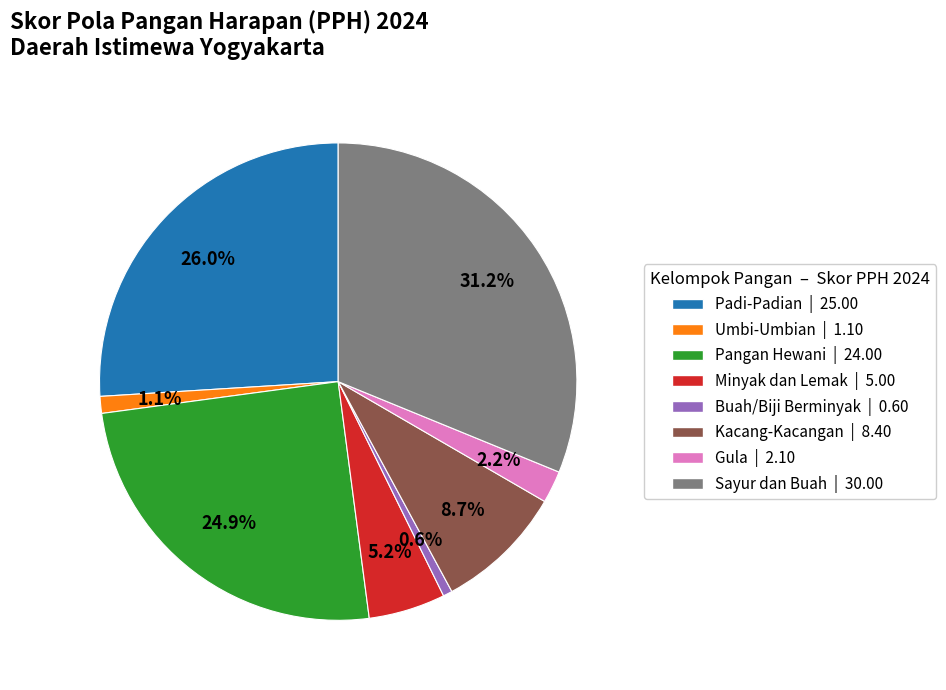

What is the ratio of the value at Sayur dan Buah | 30.00 to the value at Padi-Padian | 25.00?

1.2